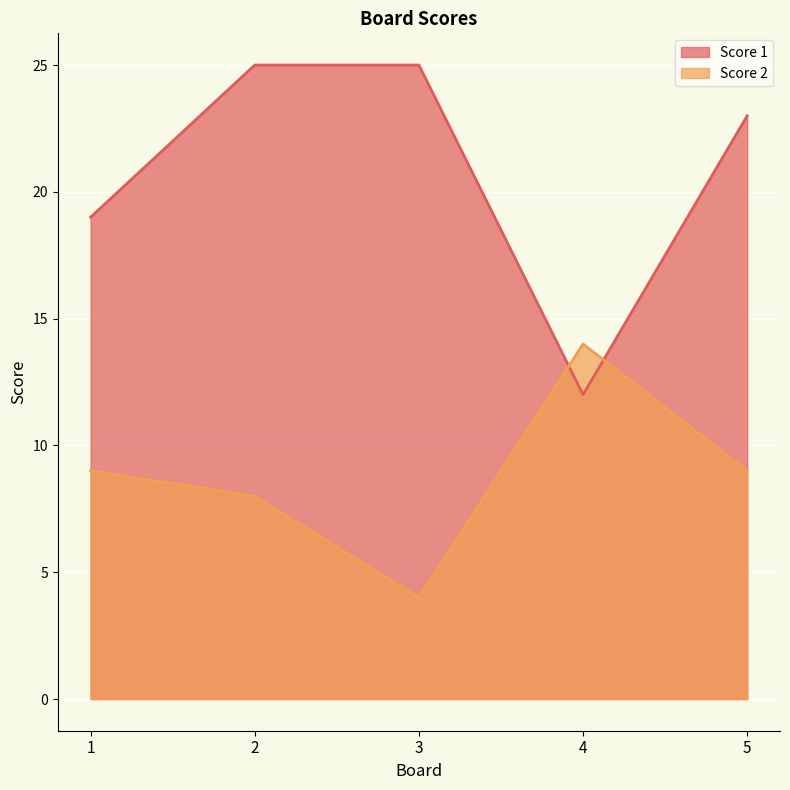

Reading right to left, what are all the values shown in this chart?

Score 1: 5=23	4=12	3=25	2=25	1=19
Score 2: 5=9	4=14	3=4	2=8	1=9